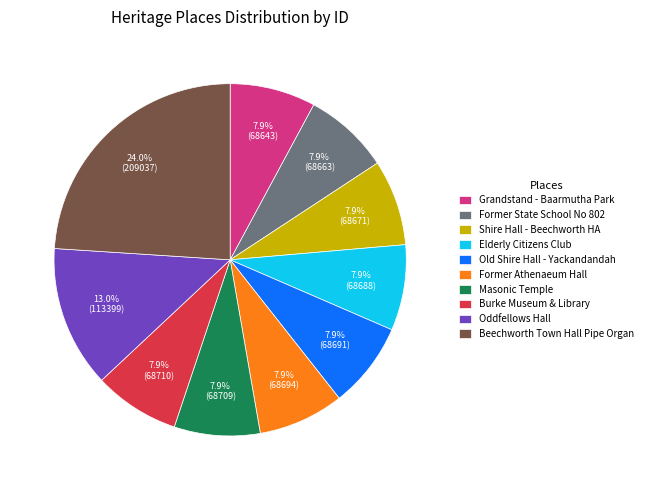

Which slice is the largest?

Beechworth Town Hall Pipe Organ